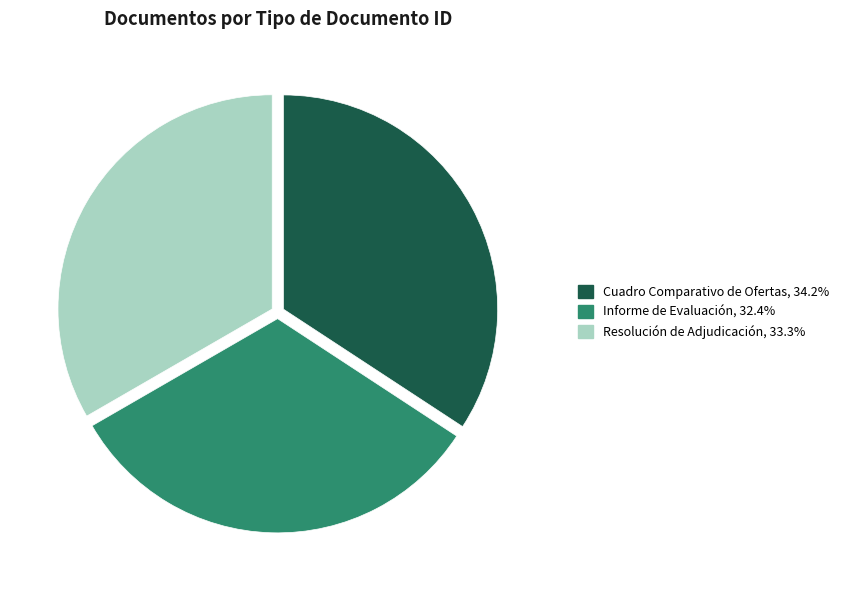

Which category has the biggest portion of the pie?

Cuadro Comparativo de Ofertas